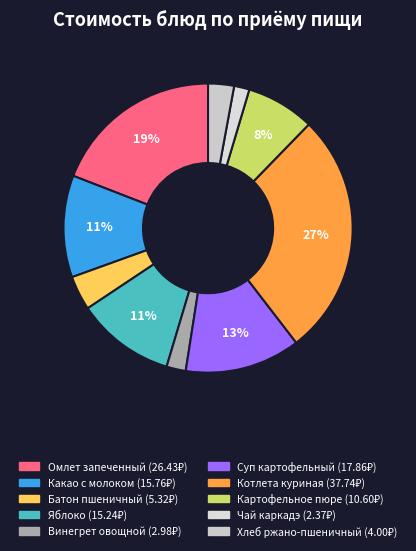

How much of the chart is everything except Чай каркадэ?

98.3%